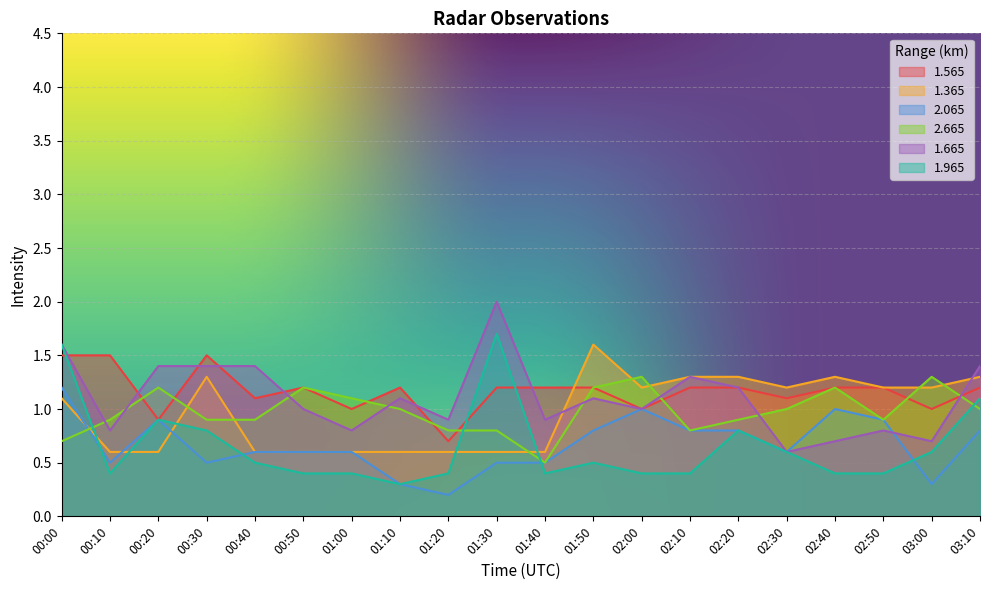

Which series has the largest total across all categories?

1.565